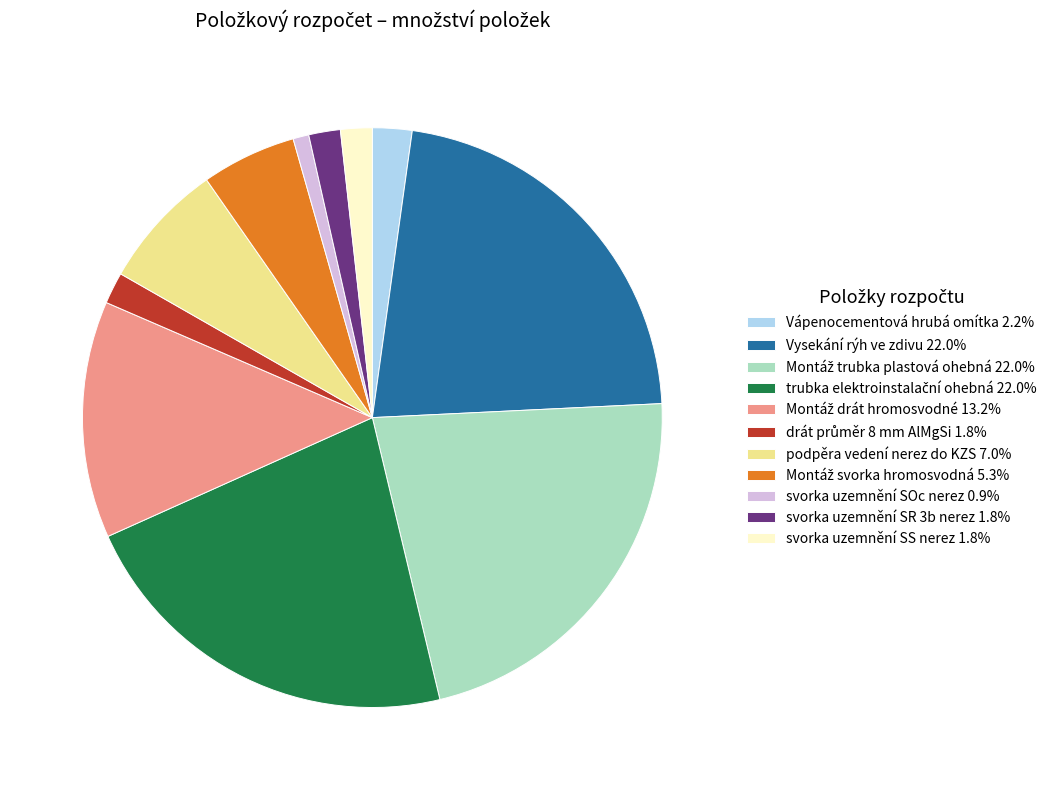

Do svorka uzemnění SR 3b nerez 1.8% and Vápenocementová hrubá omítka 2.2% together represent more than half of the pie?

No